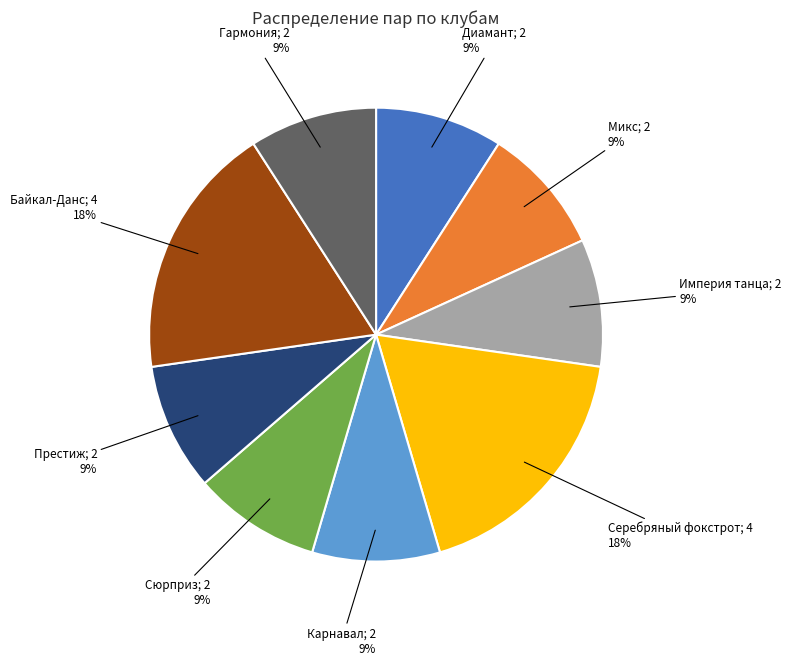

Does any single category account for the majority?

No